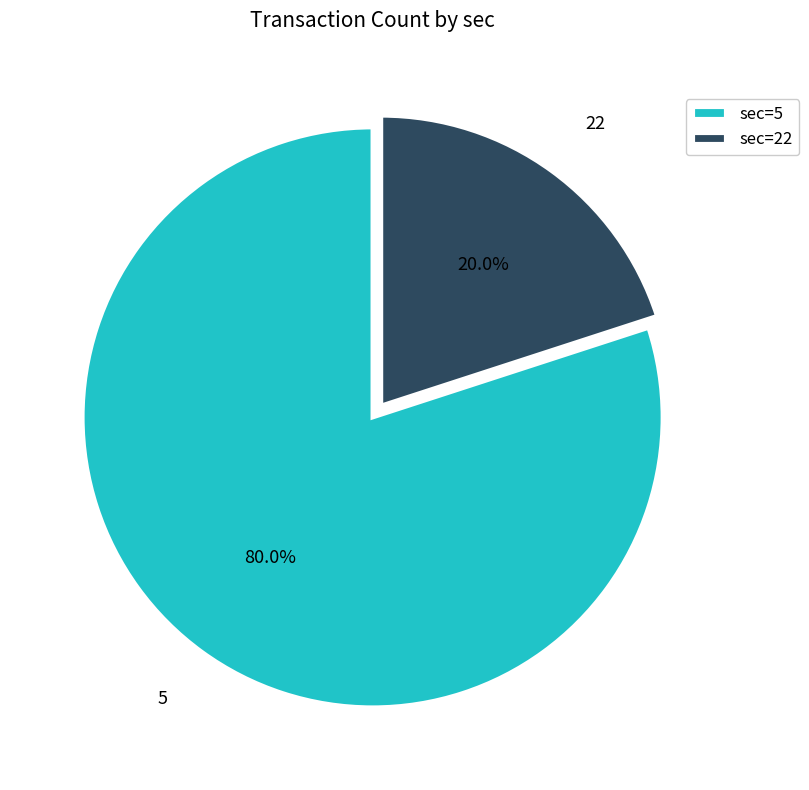

Between 5 and 22, which is larger?

5